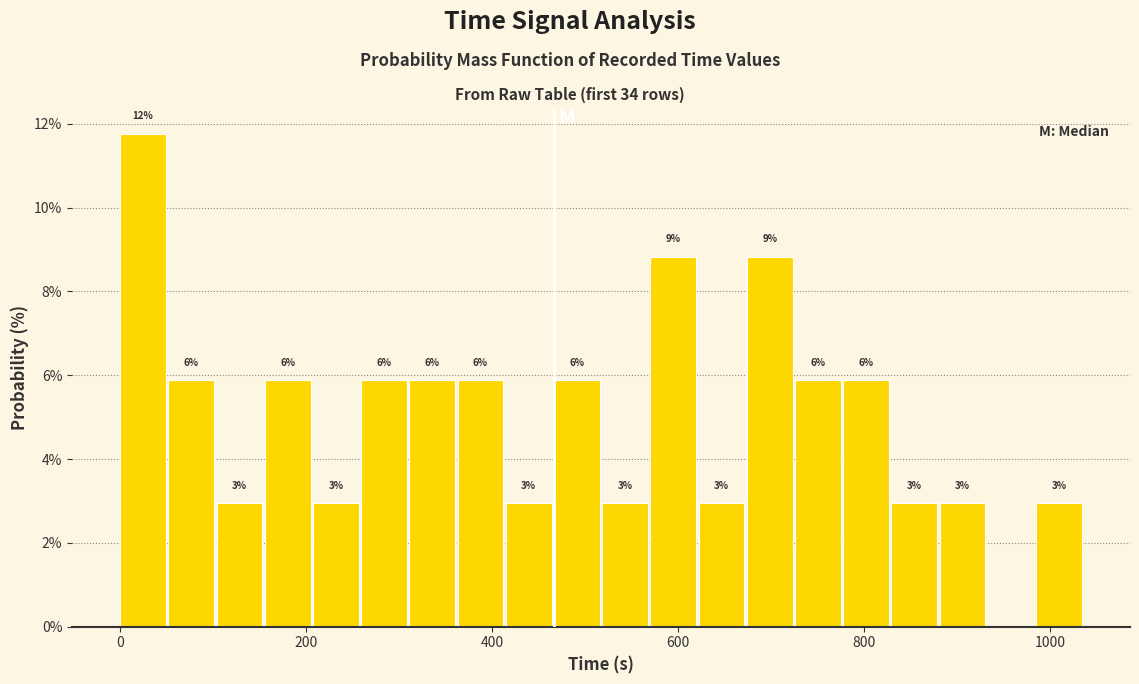

Read against the x-axis, roughly where is the centre of the tallest bar?

20